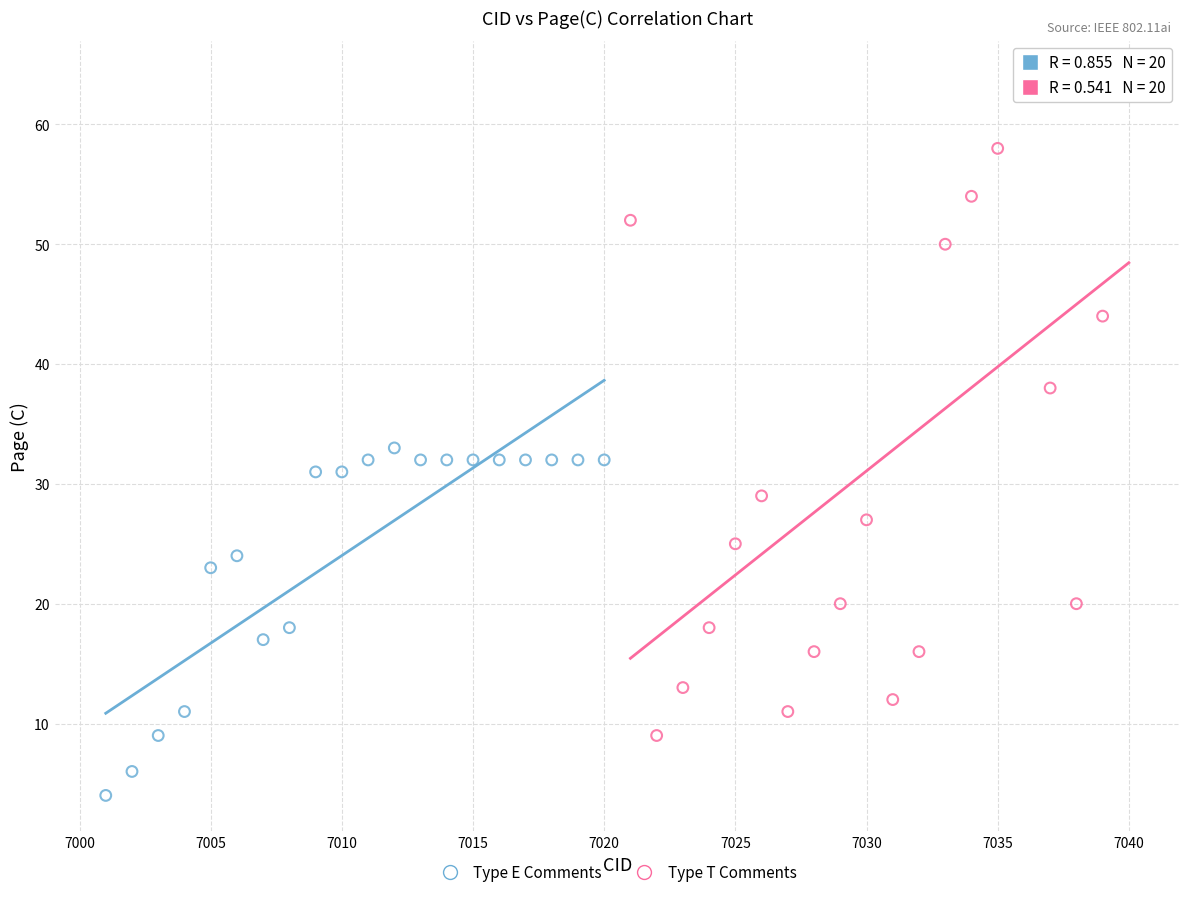

Which series has the largest Y range (max minus min)?

Type T Comments